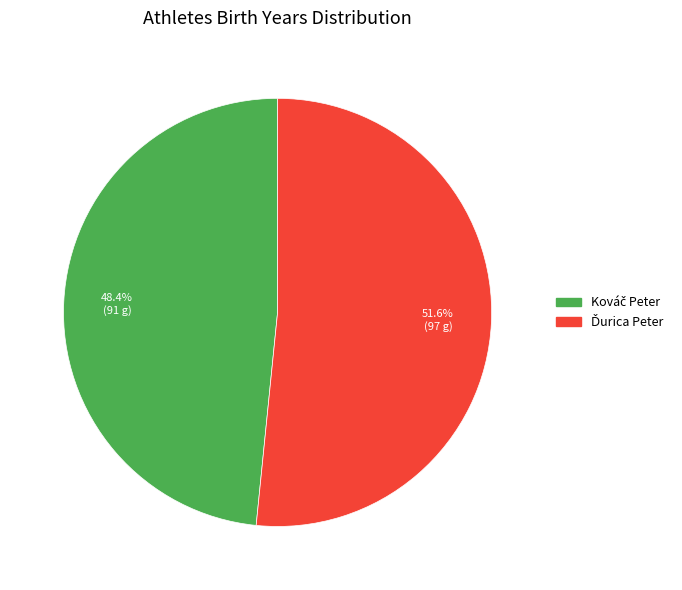

Is it true that Ďurica Peter is 62% of the pie?

False